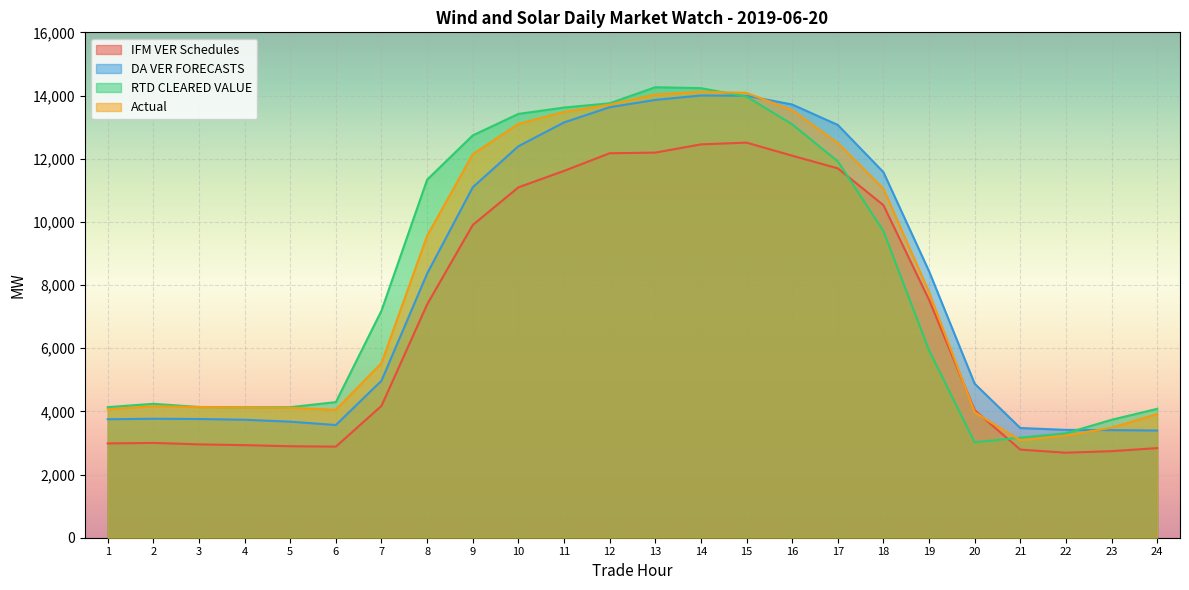

What is the value of the IFM VER Schedules point at the 1st from the left?

2985.7